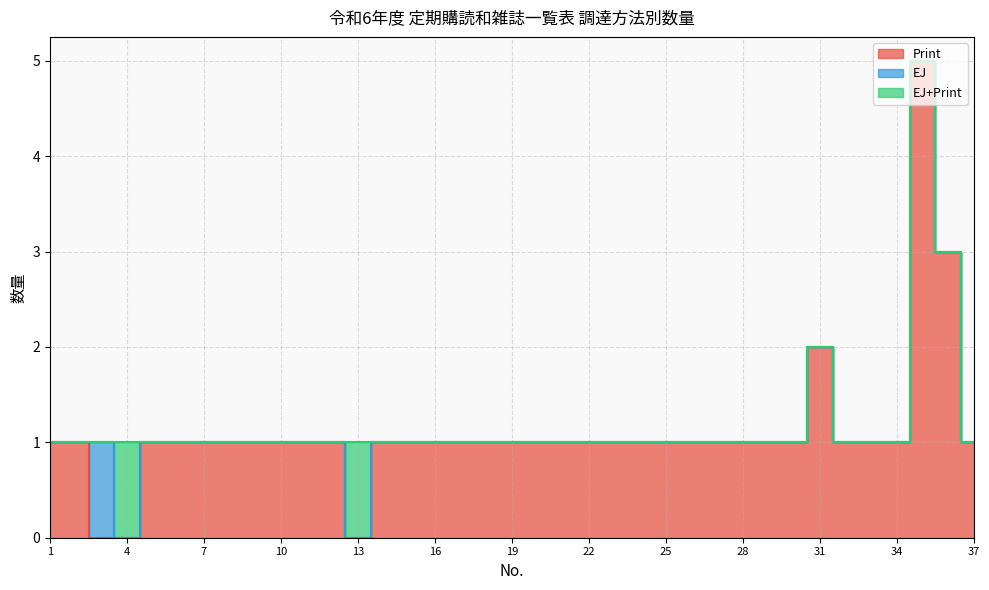

Reading left to right, what are all the values shown in this chart?

Print: 1	1	0	0	1	1	1	1	1	1	1	1	0	1	1	1	1	1	1	1	1	1	1	1	1	1	1	1	1	1	2	1	1	1	5	3	1
EJ: 0	0	1	0	0	0	0	0	0	0	0	0	0	0	0	0	0	0	0	0	0	0	0	0	0	0	0	0	0	0	0	0	0	0	0	0	0
EJ+Print: 0	0	0	1	0	0	0	0	0	0	0	0	1	0	0	0	0	0	0	0	0	0	0	0	0	0	0	0	0	0	0	0	0	0	0	0	0